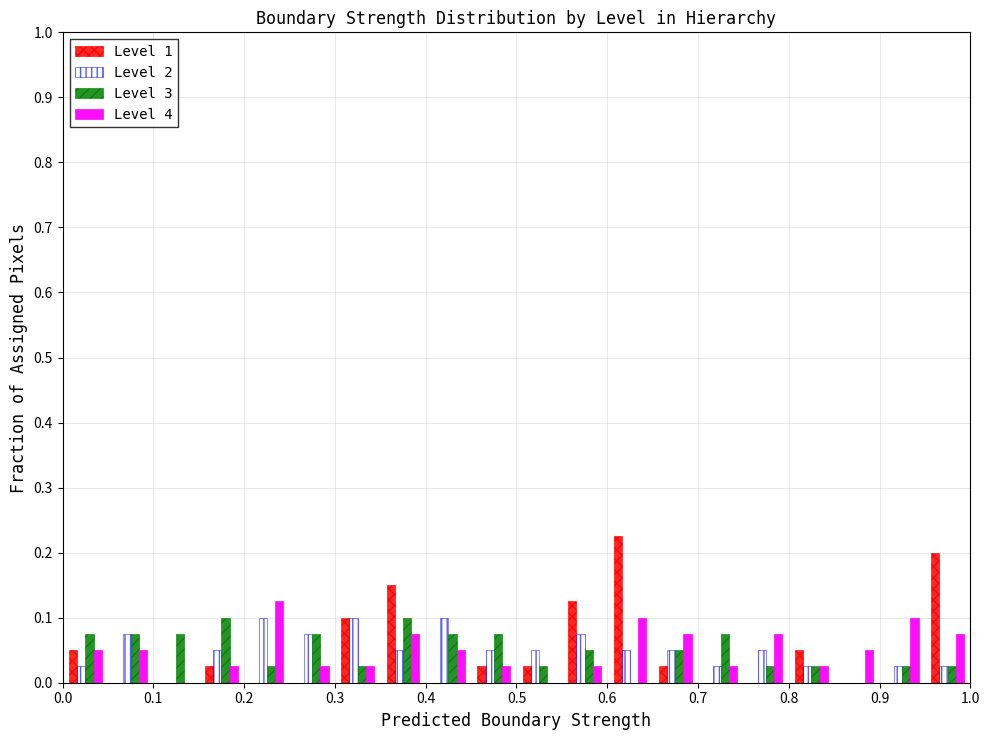

What is the height of the Level 3 bar covering 0.00 to 0.05 on the x-axis? The values are not printed on the chart, so give them approximately, as read against the axis.

0.08